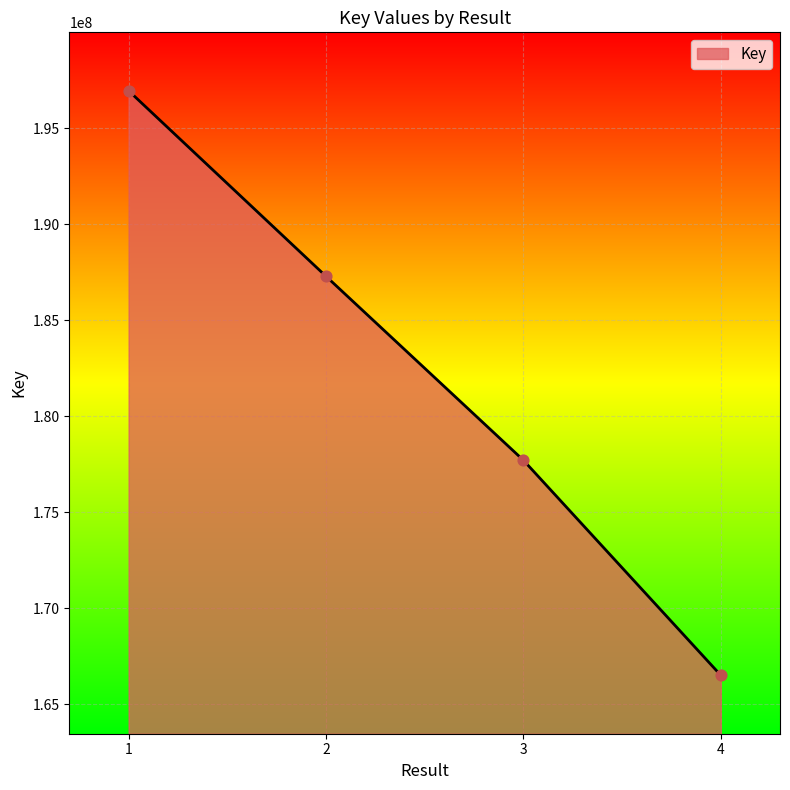

What is the change in value from 2 to 4?

-20778183